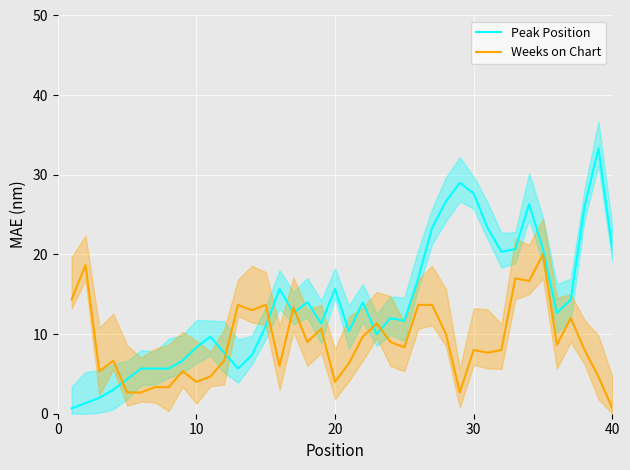

Reading right to left, extract all data points from this chart.

Peak Position: 20.7	33.3	26.0	14.3	12.7	20.7	26.3	20.7	20.3	23.3	27.7	29.0	26.7	23.3	17.0	11.7	12.0	10.0	14.0	10.3	15.7	11.3	14.0	12.7	15.7	11.0	7.3	5.7	7.7	9.7	8.3	6.7	5.7	5.7	5.7	4.3	3.0	2.0	1.3	0.7
Weeks on Chart: 0.7	4.7	8.0	12.0	8.7	20.0	16.7	17.0	8.0	7.7	8.0	2.7	10.0	13.7	13.7	8.3	9.0	11.3	9.7	6.3	4.0	10.7	9.0	13.3	6.0	13.7	13.0	13.7	6.7	4.7	4.0	5.3	3.3	3.3	2.7	2.7	6.7	5.3	18.7	14.3